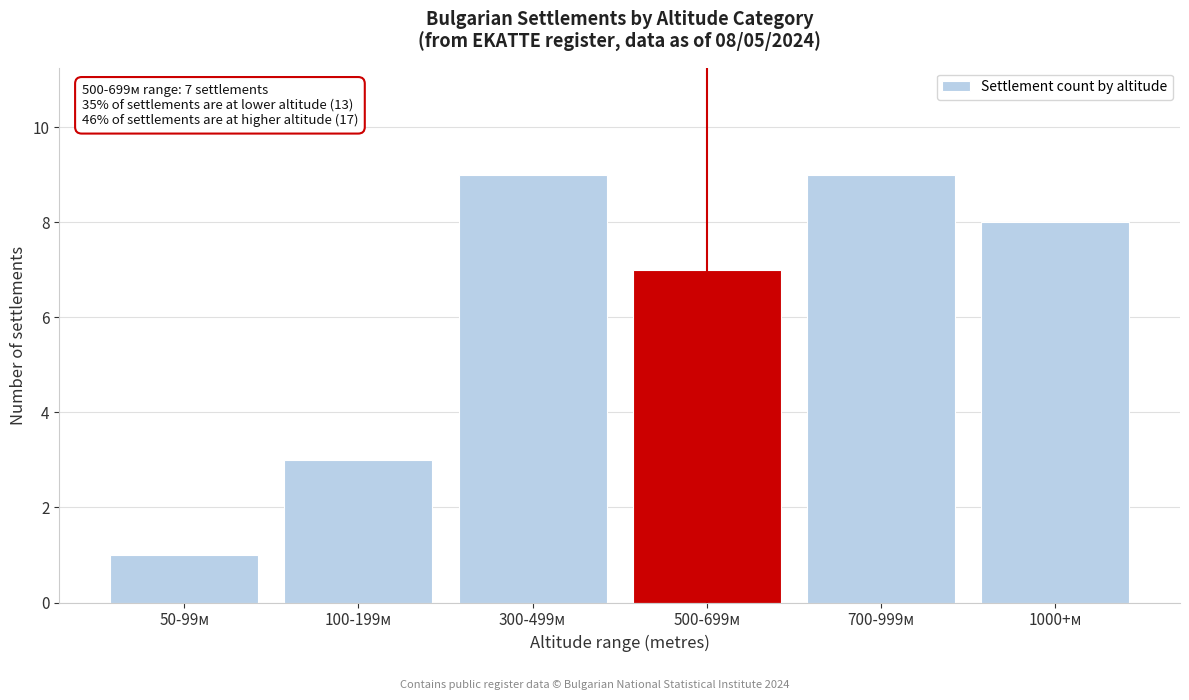

Reading left to right, transcribe all the data shown in this chart.

50-99м=1	100-199м=3	300-499м=9	500-699м=7	700-999м=9	1000+м=8